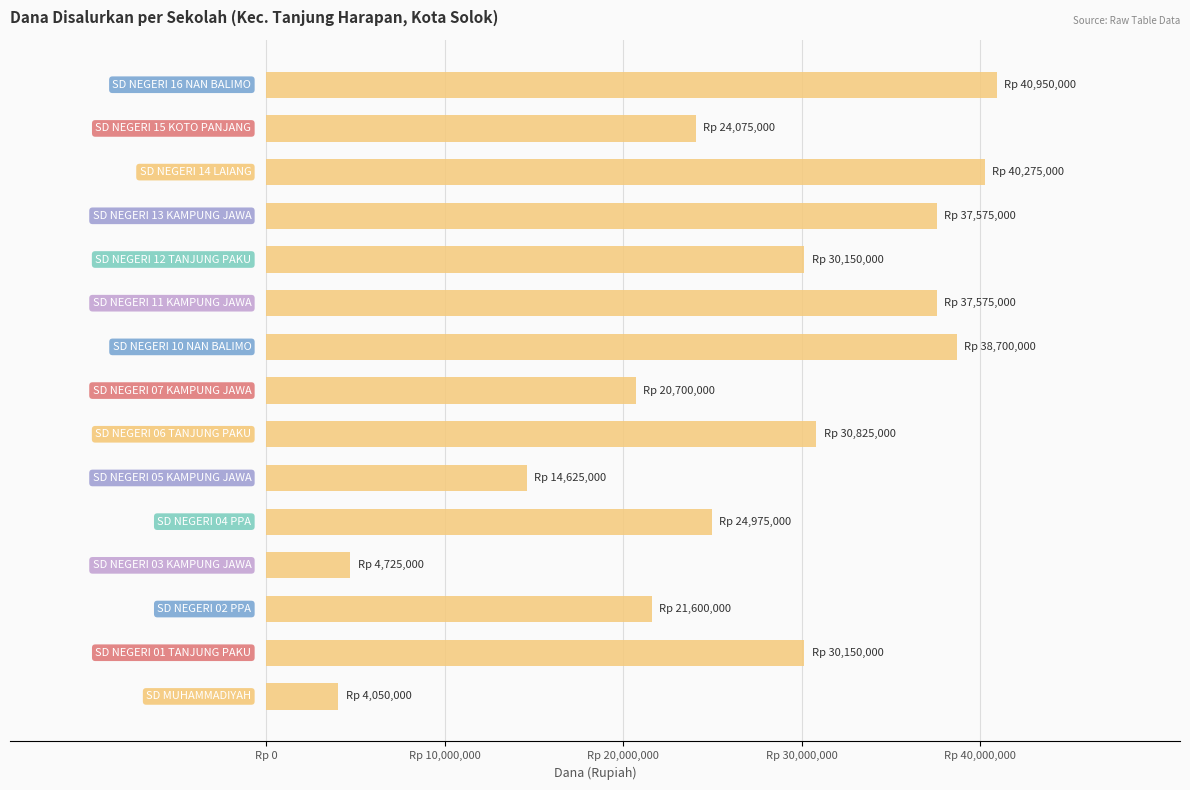

Does the chart contain any negative values?

No